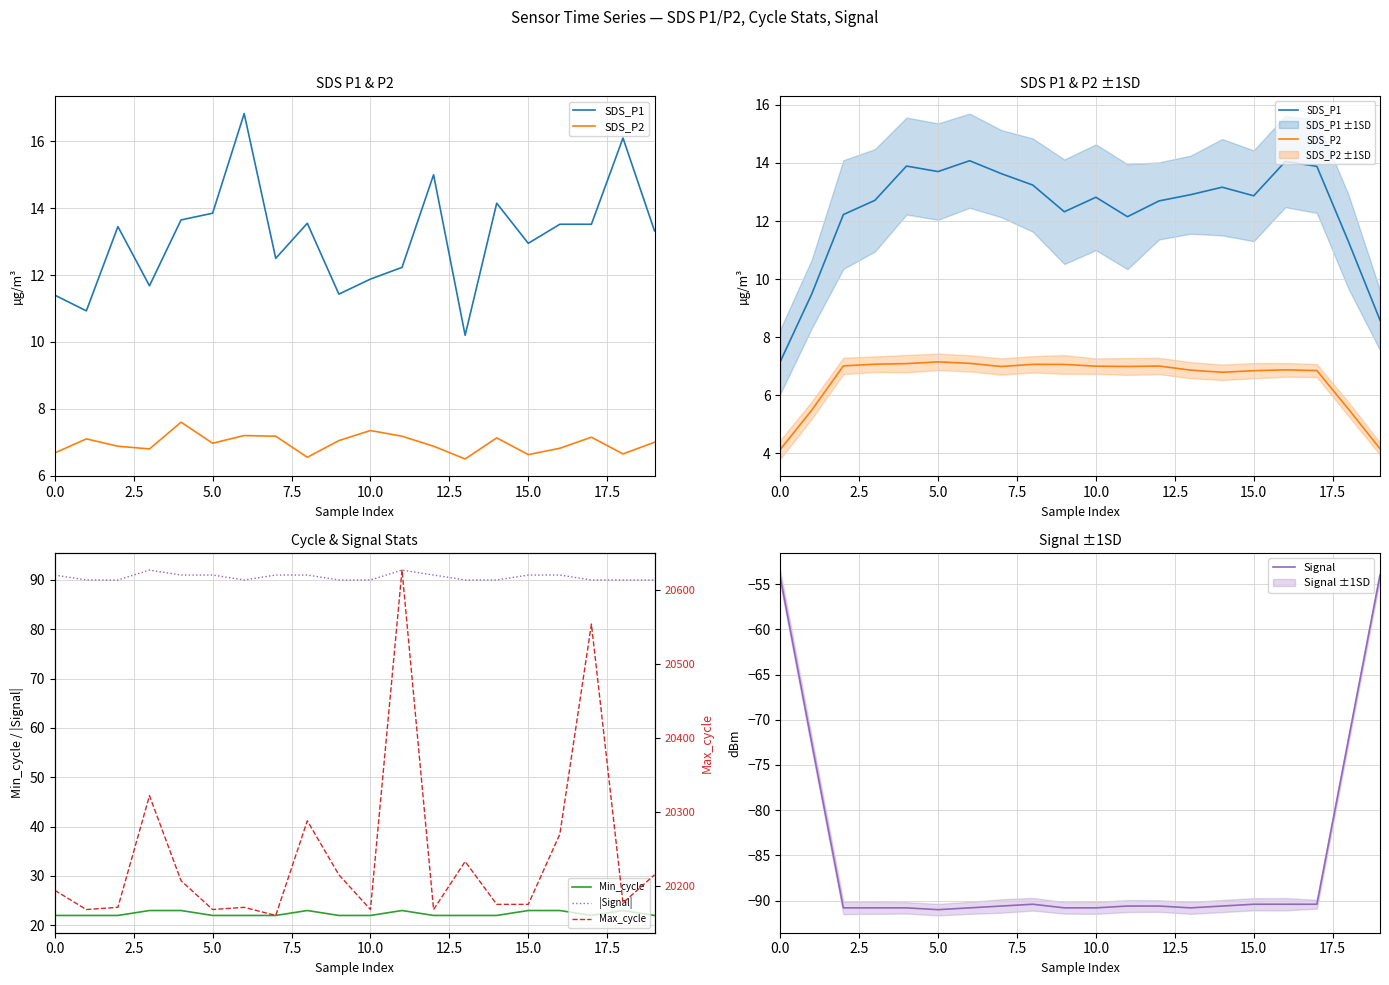

Which series has the largest range (max minus min)?

Max_cycle